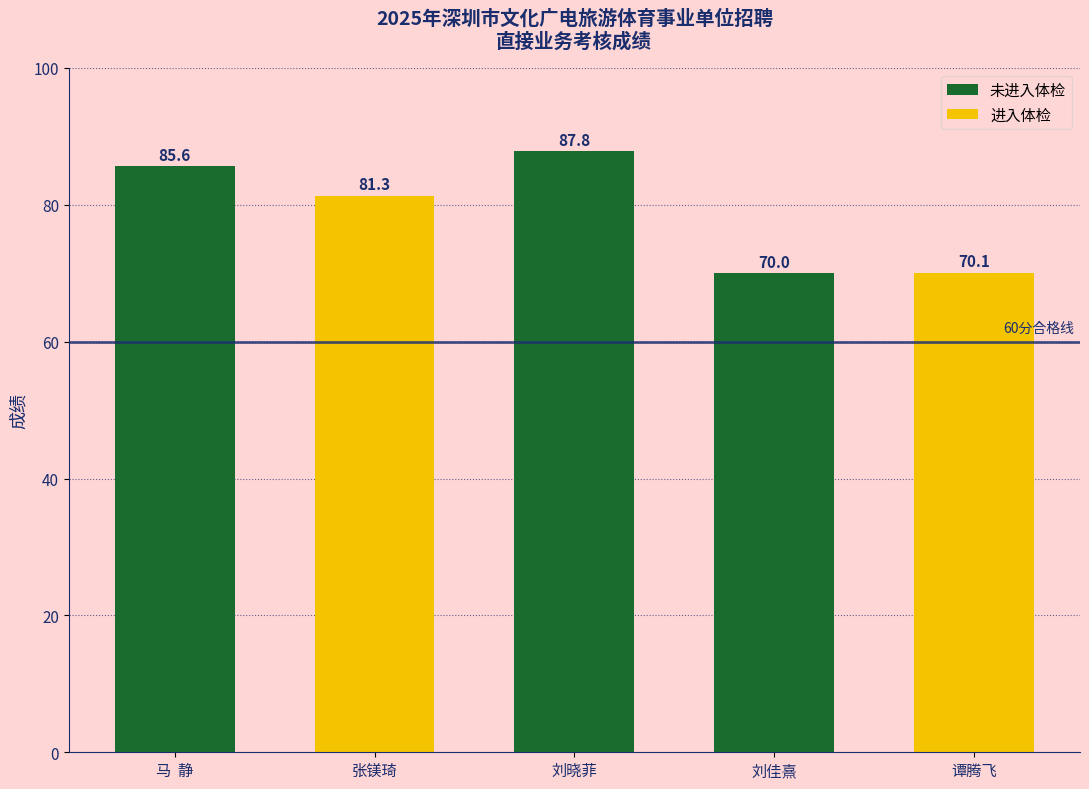

Reading right to left, list all the values displayed in this chart.

谭腾飞=70.1	刘佳熹=70.0	刘晓菲=87.8	张镁琦=81.3	马  静=85.6